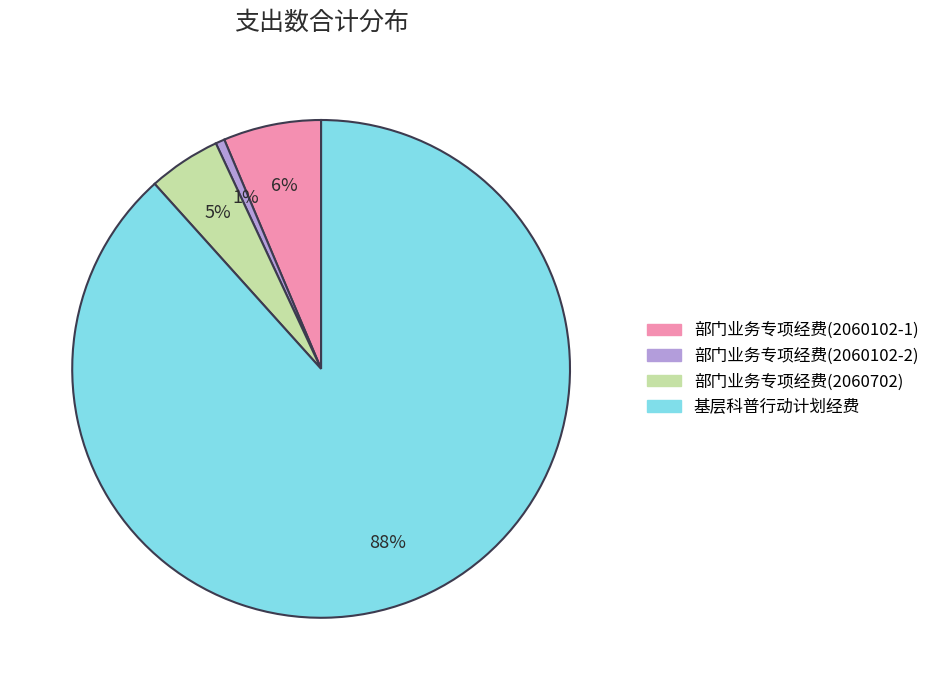

Which slice represents more than half of the pie?

基层科普行动计划经费